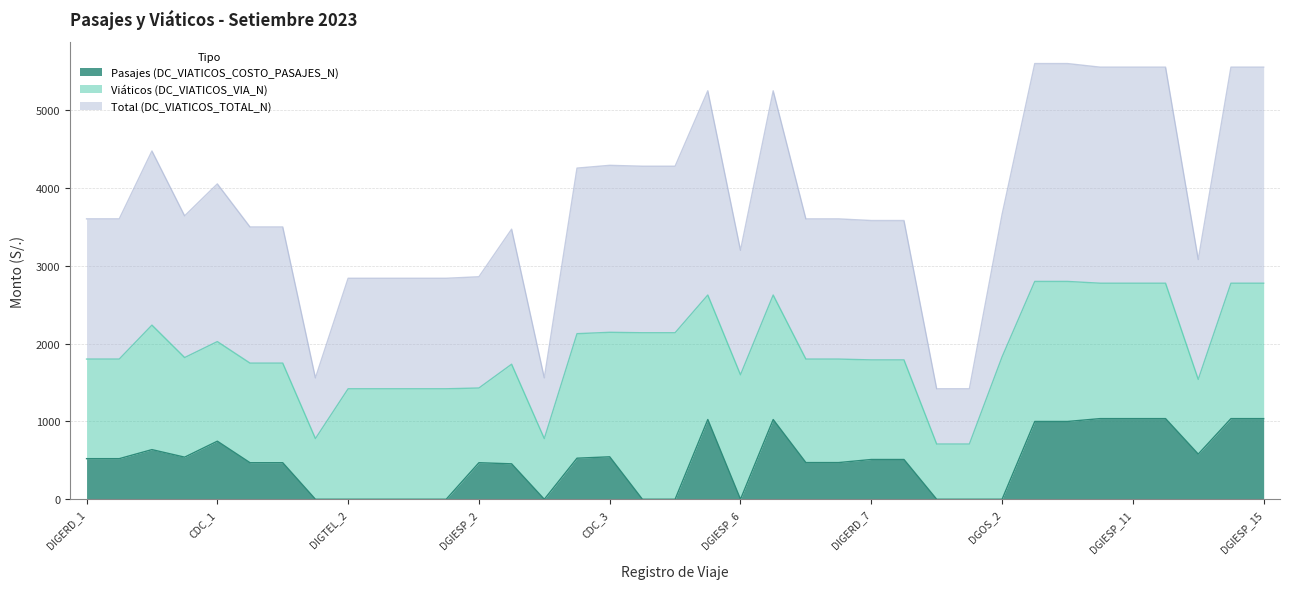

What is the total value across all series at DIGERD_8?

2302.2